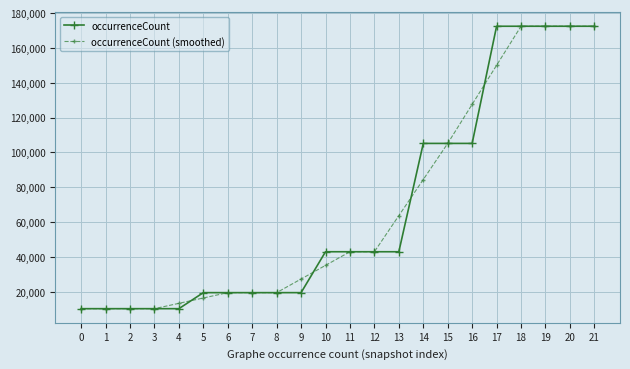

What is the difference between the occurrenceCount values at 5 and 12?

23496.0